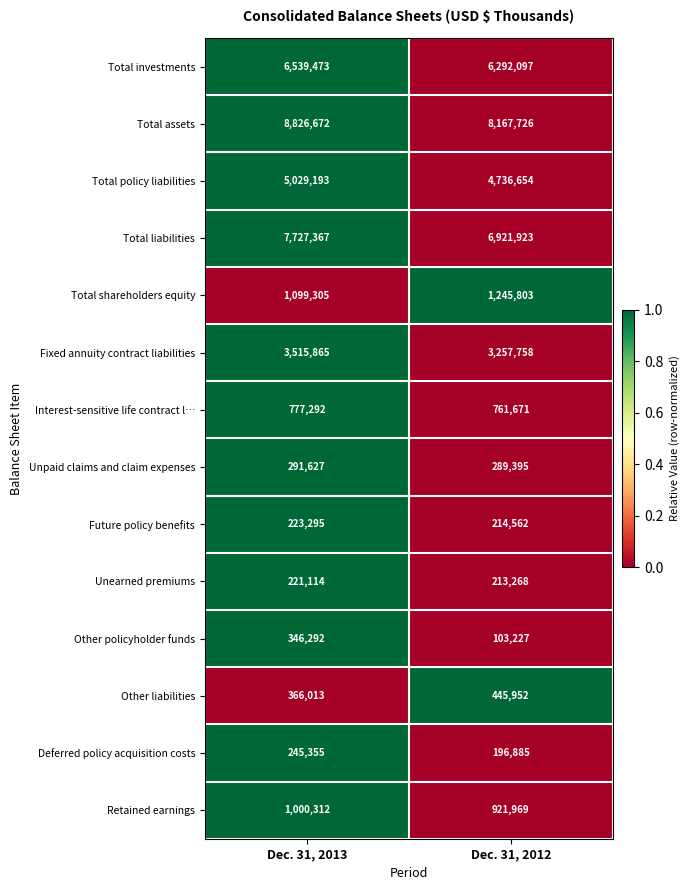

What is the difference between the maximum and minimum values in the Other policyholder funds series?

243065